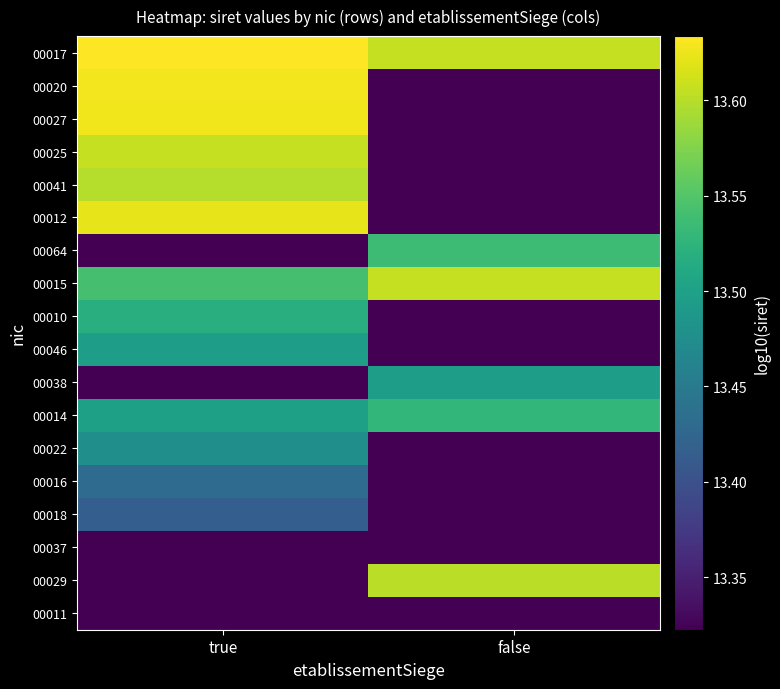

Reading left to right, extract all data points from this chart.

00011: true=13.3	false=13.3
00029: true=13.3	false=13.6
00037: true=13.3	false=13.3
00018: true=13.4	false=13.3
00016: true=13.4	false=13.3
00022: true=13.5	false=13.3
00014: true=13.5	false=13.5
00038: true=13.3	false=13.5
00046: true=13.5	false=13.3
00010: true=13.5	false=13.3
00015: true=13.5	false=13.6
00064: true=13.3	false=13.5
00012: true=13.6	false=13.3
00041: true=13.6	false=13.3
00025: true=13.6	false=13.3
00027: true=13.6	false=13.3
00020: true=13.6	false=13.3
00017: true=13.6	false=13.6